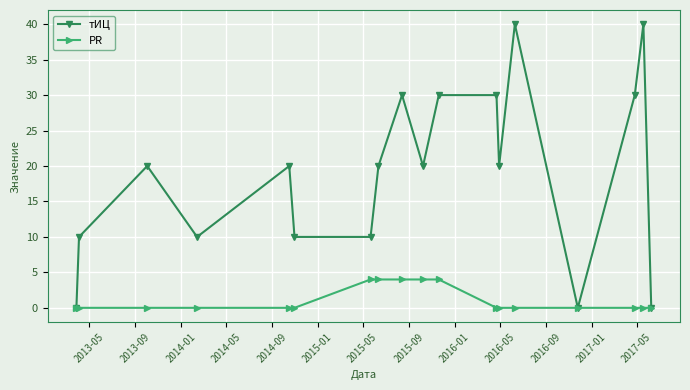

Which series has the largest range (max minus min)?

тИЦ